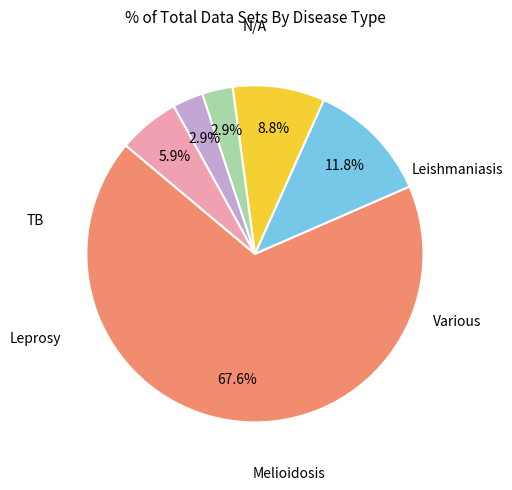

Is there any slice that represents more than half of the pie?

Yes